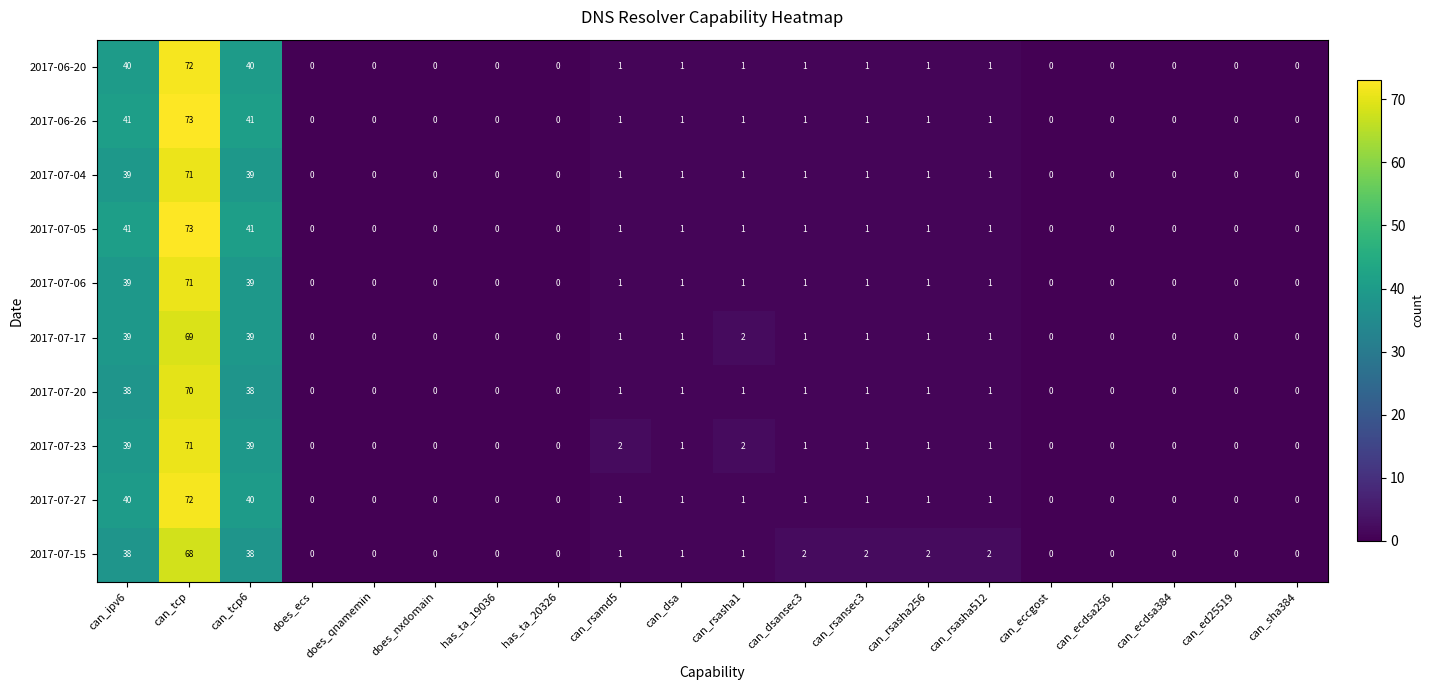

The value of 2017-06-26 at can_ed25519 is 0. True or false?

True